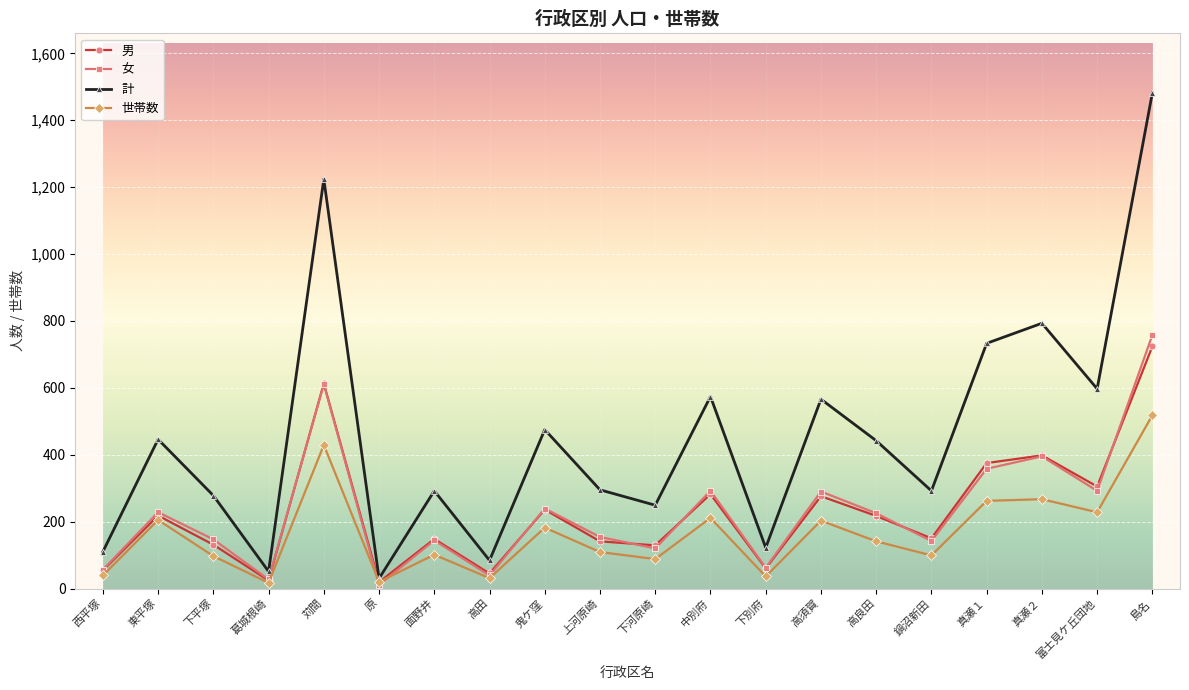

At which label does 男 reach its peak?

島名